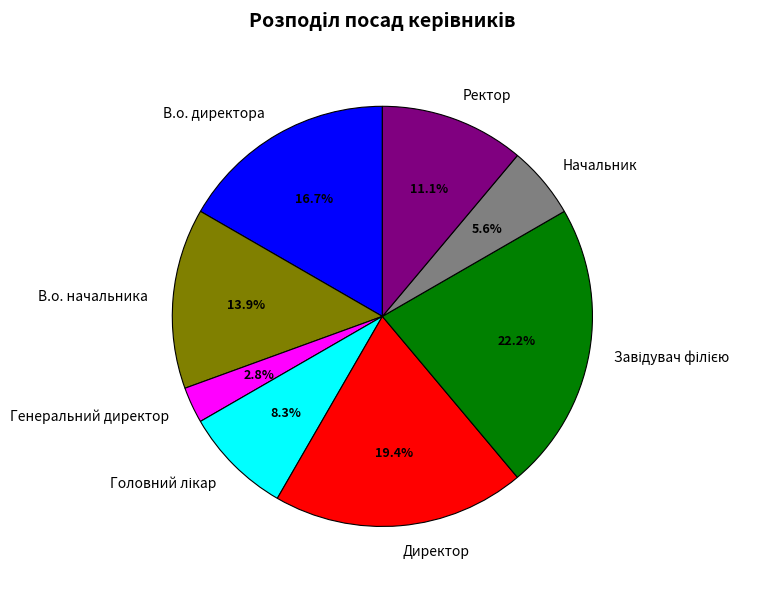

To the nearest percent, what is the average slice percentage?

12%